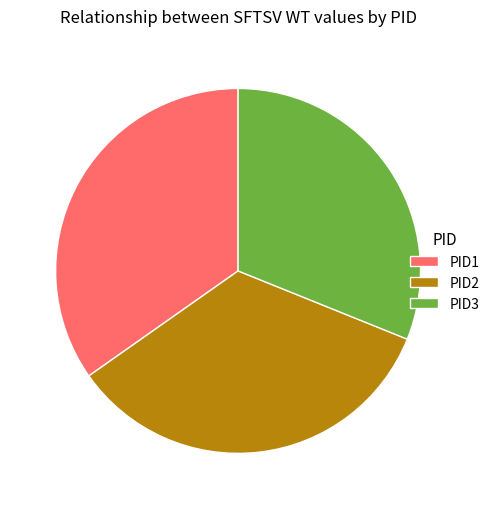

The PID2 slice represents 21% of the pie. True or false?

False